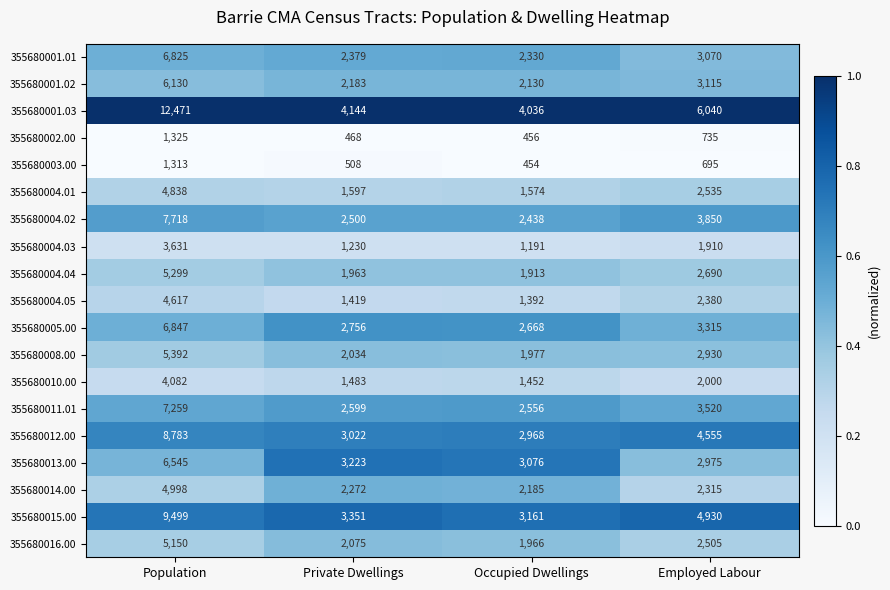

At which label is 355680015.00 closest to 6330?

Employed Labour